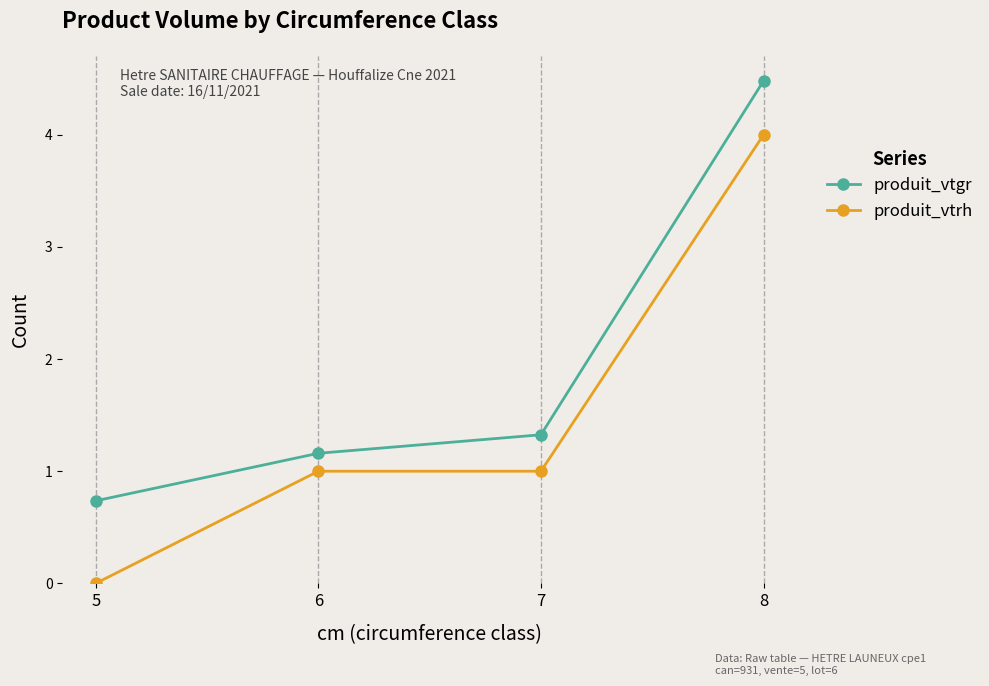

How many data points in produit_vtgr are above 1?

3